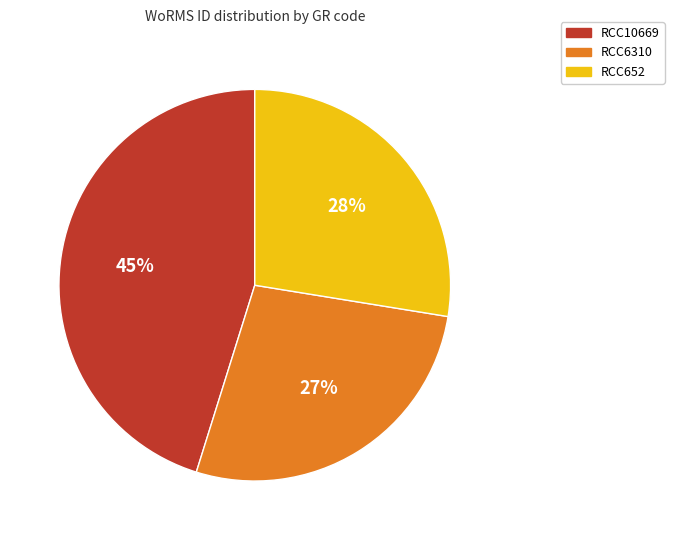

Is it true that RCC6310 is 15% of the pie?

False